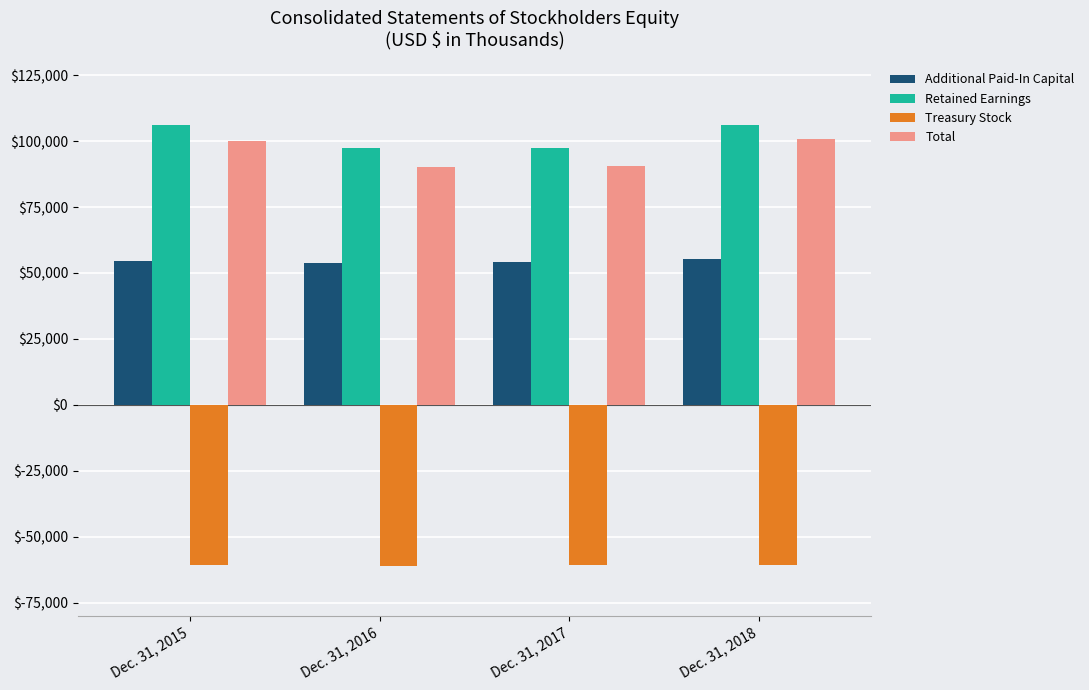

How many bars are there in each group?

4